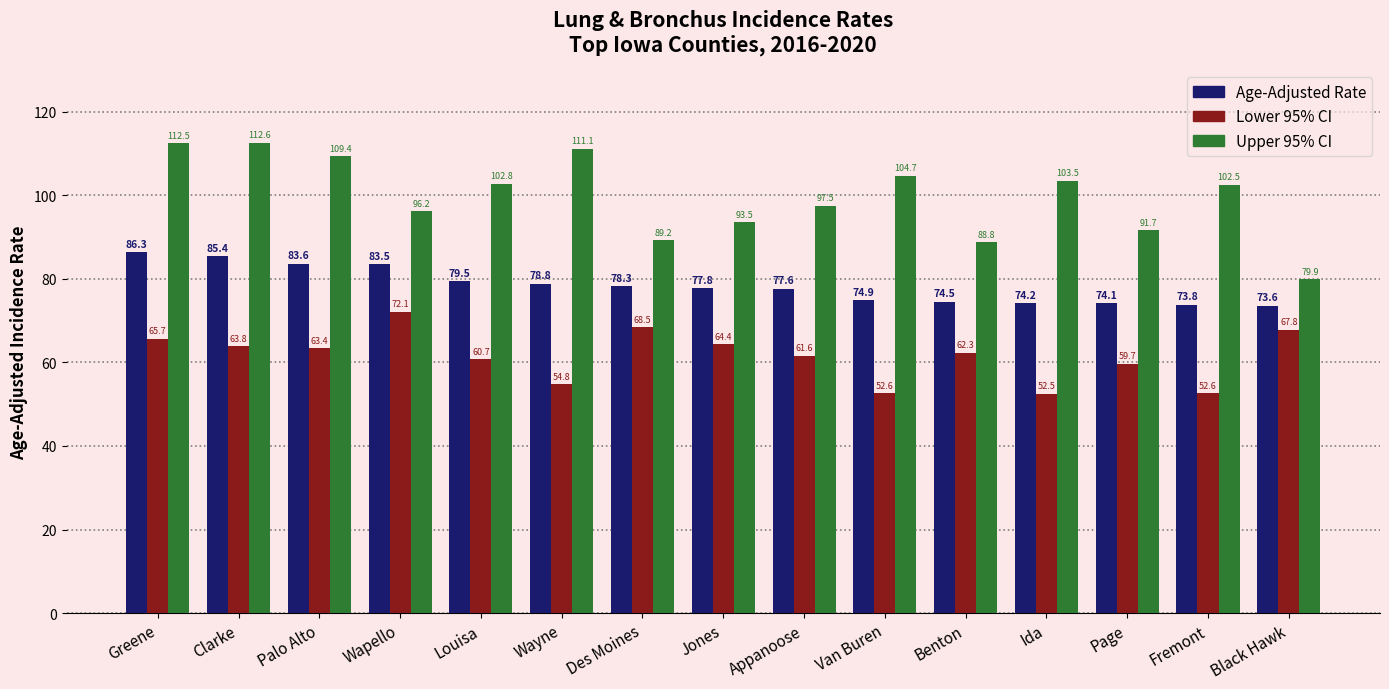

What are all the series names shown in the legend?

Age-Adjusted Rate, Lower 95% CI, Upper 95% CI